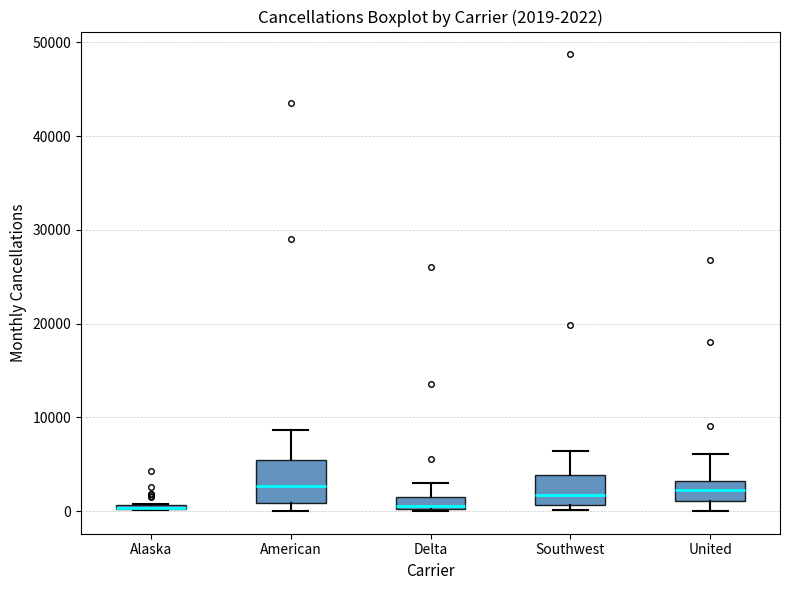

Comparing the boxes themselves (not the whiskers), which one is the tallest?

American